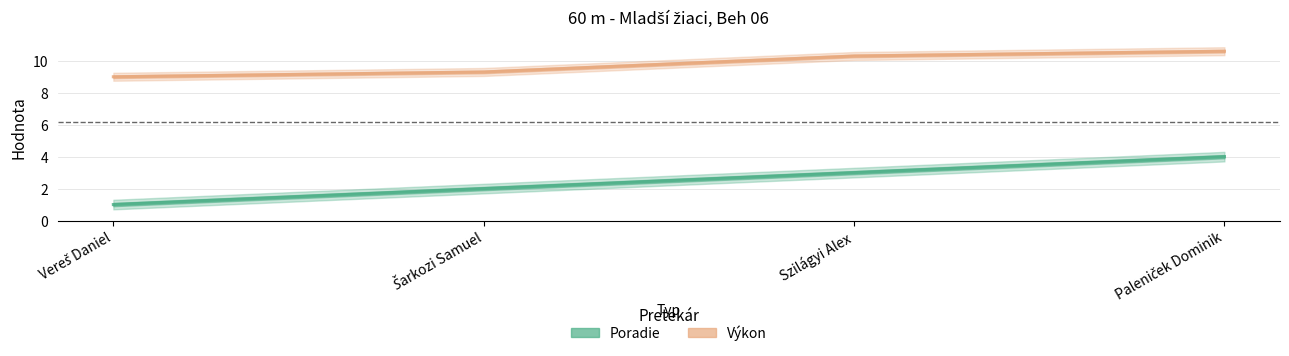

How many categories are shown in the chart?

4